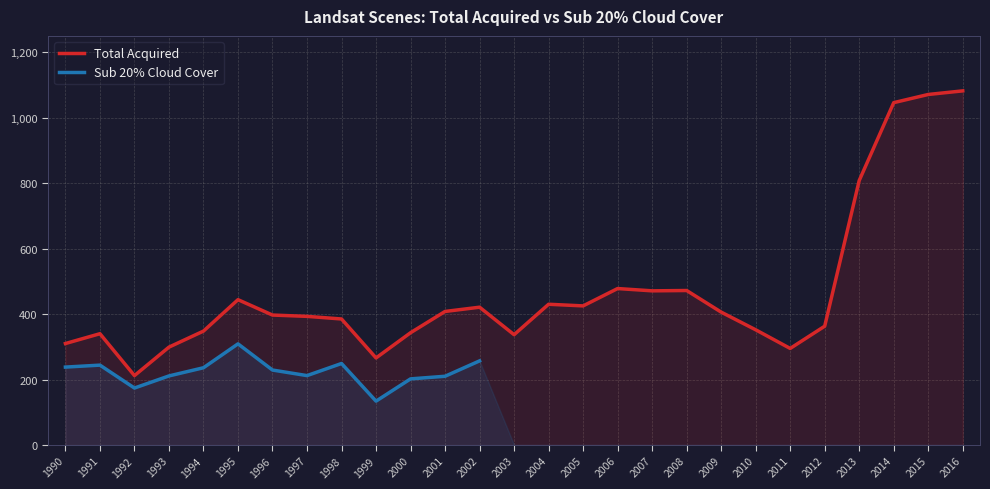

What is the value of the Total Acquired point at the 4th from the left?

299.0